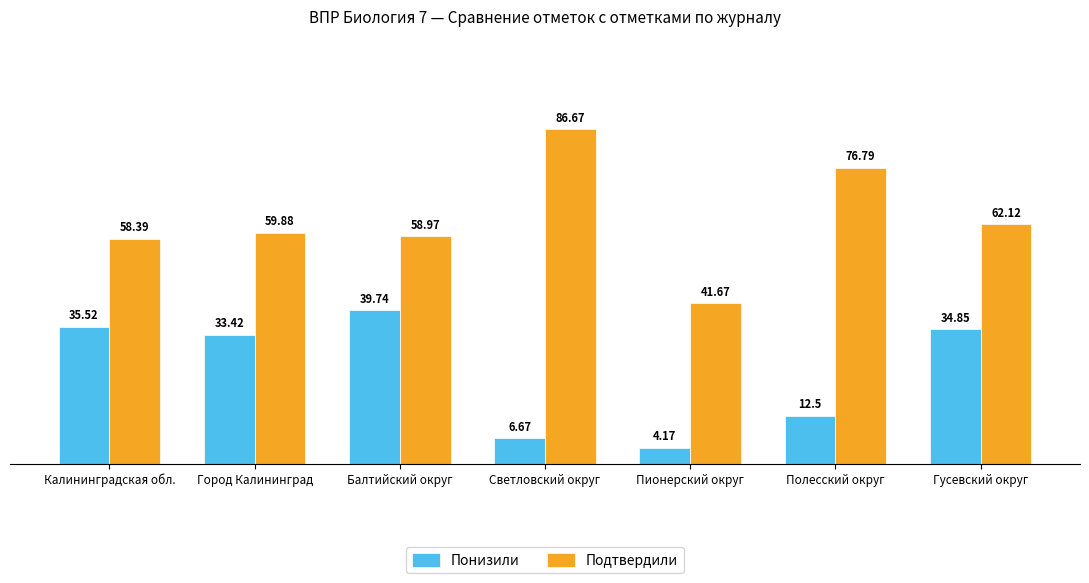

Which series has the largest total across all categories?

Подтвердили